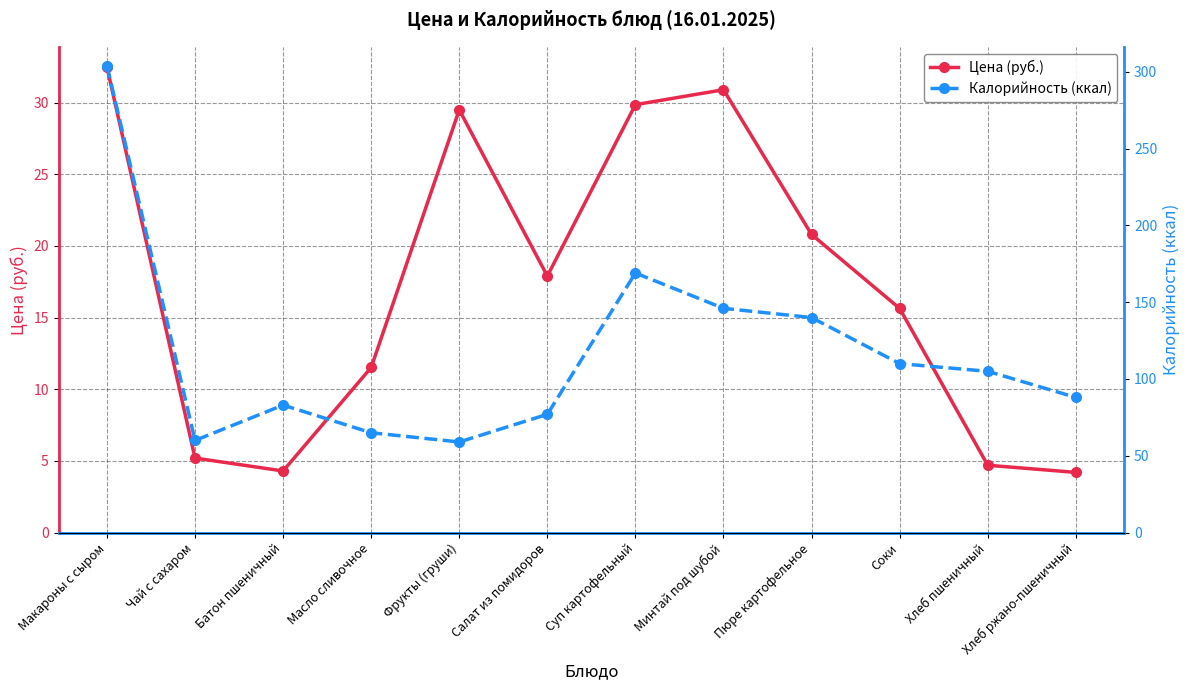

How many categories are shown in the chart?

12